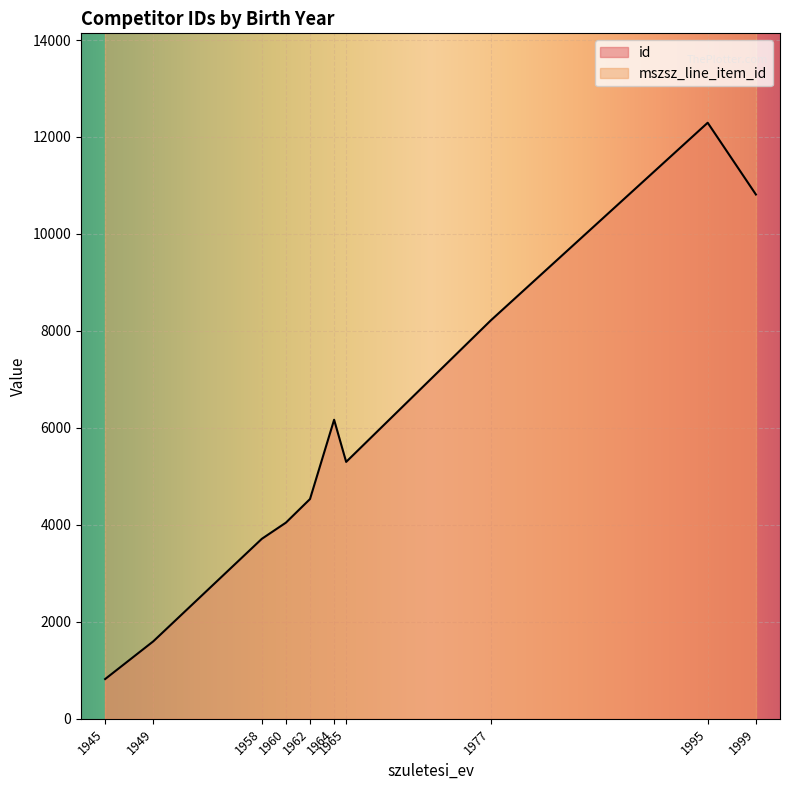

Rank the categories by id value from highest to lowest.

1995, 1999, 1977, 1964, 1965, 1962, 1960, 1958, 1949, 1945